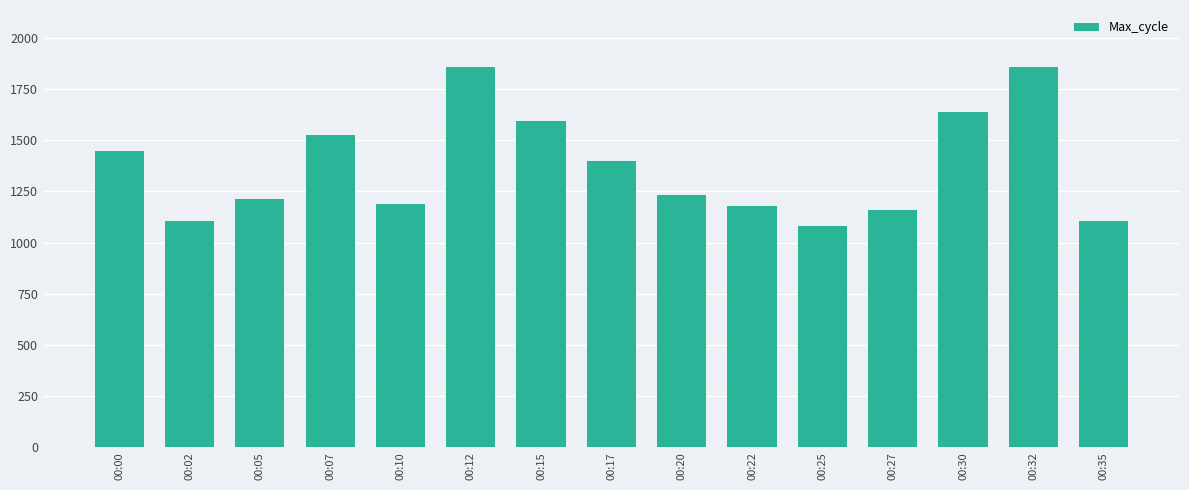

Between 00:00 and 00:32, which is larger?

00:32